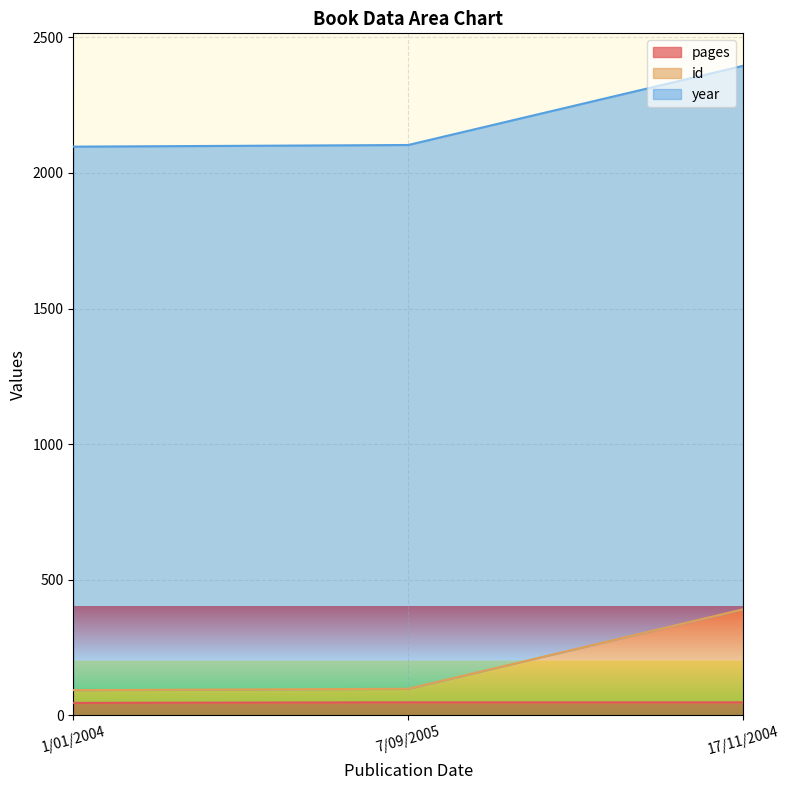

Is it true that pages equals 67 at 7/09/2005?

False